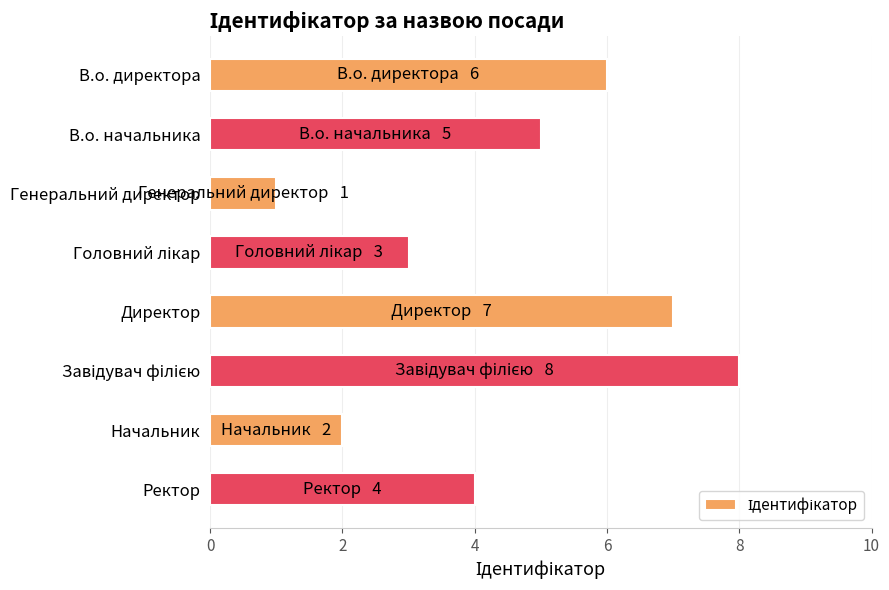

What is the sum of all values?

36